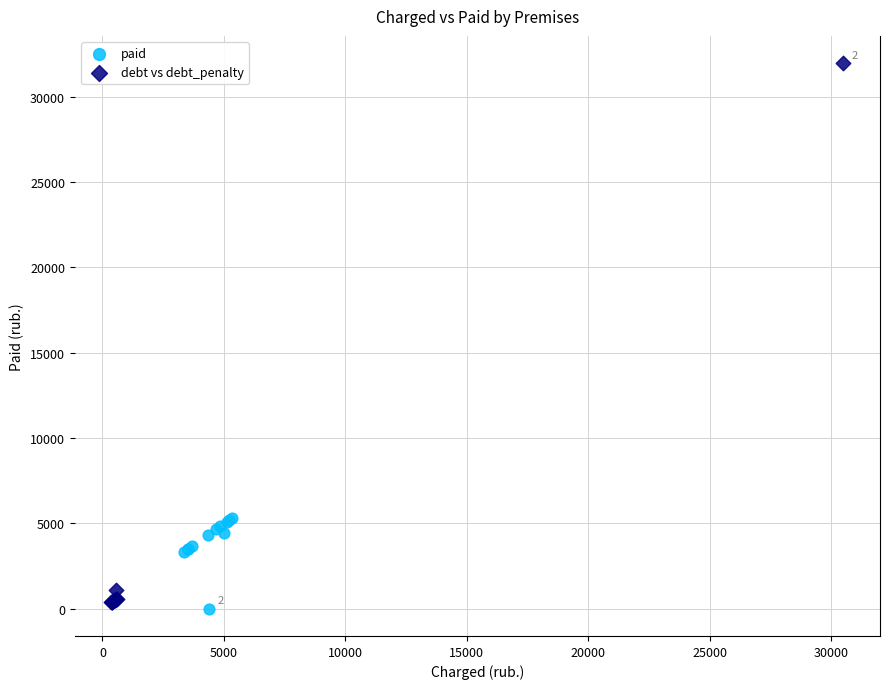

Which series has the largest Y range (max minus min)?

debt vs debt_penalty